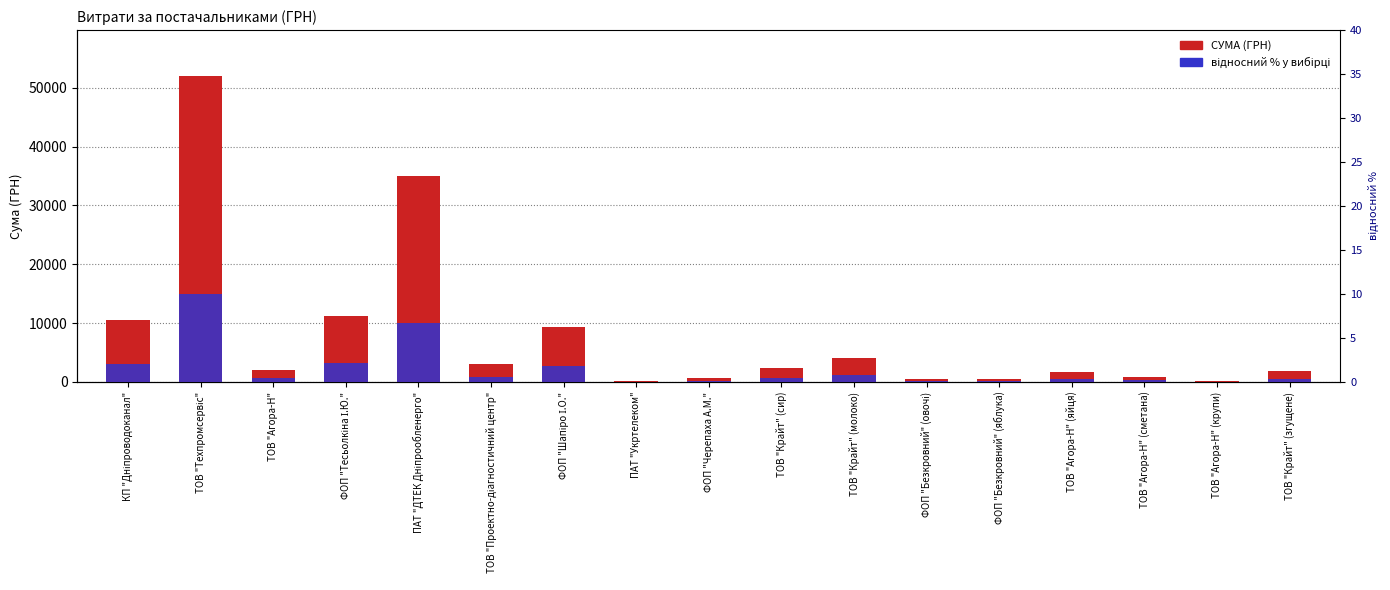

What is the sum of the СУМА (ГРН) values at ПАТ "ДТЕК Дніпрообленерго" and ТОВ "Проектно-діагностичний центр"?

37932.6